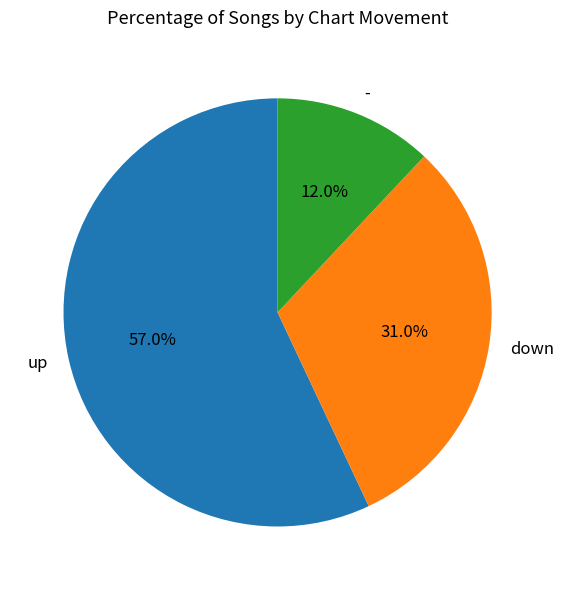

How many slices are in this pie chart?

3